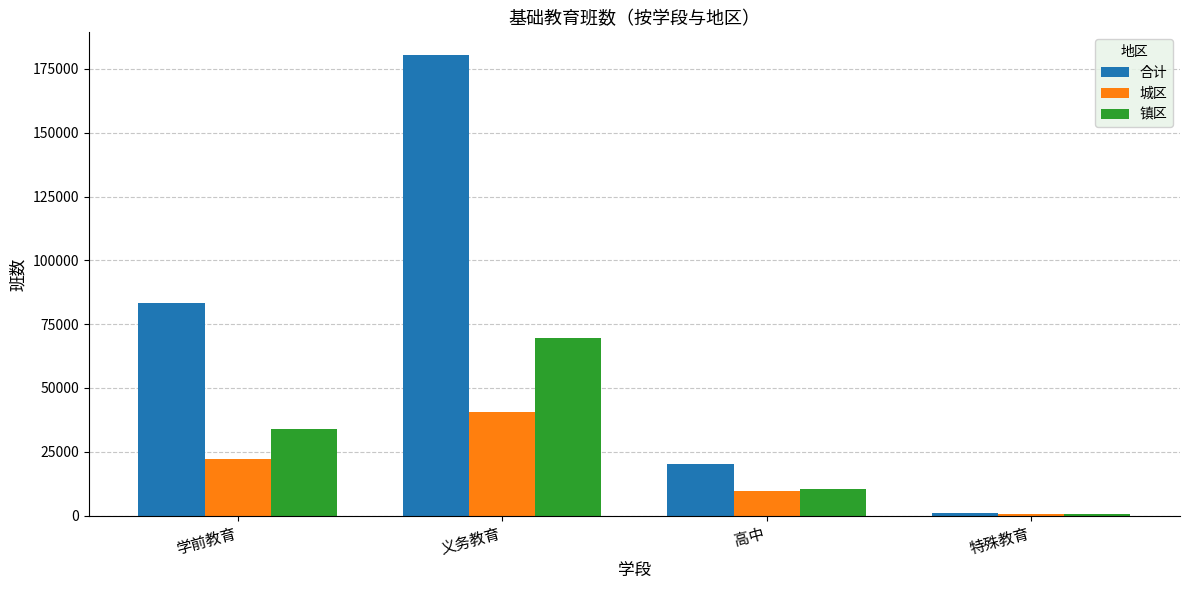

Reading left to right, list all the values displayed in this chart.

合计: 83193	180331	20240	1125
城区: 22211	40530	9490	474
镇区: 34012	69748	10488	567